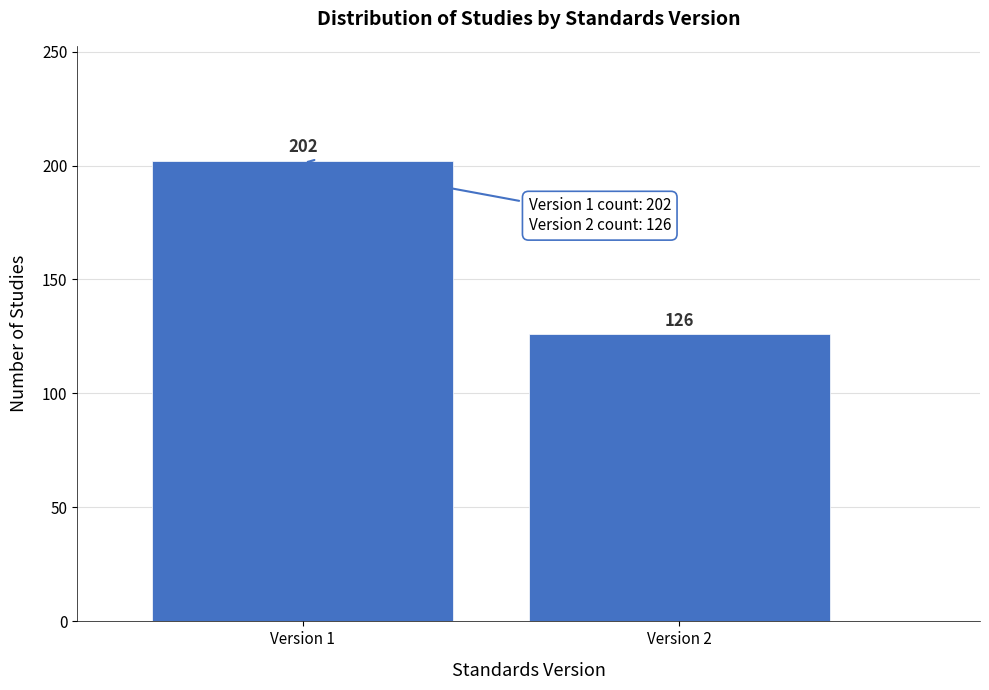

Reading right to left, what are all the values shown in this chart?

Version 2=126	Version 1=202